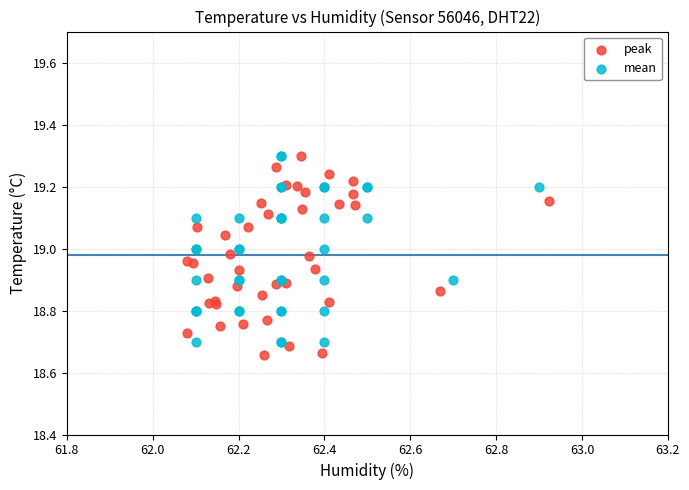

Which series has the widest spread of Y values?

peak